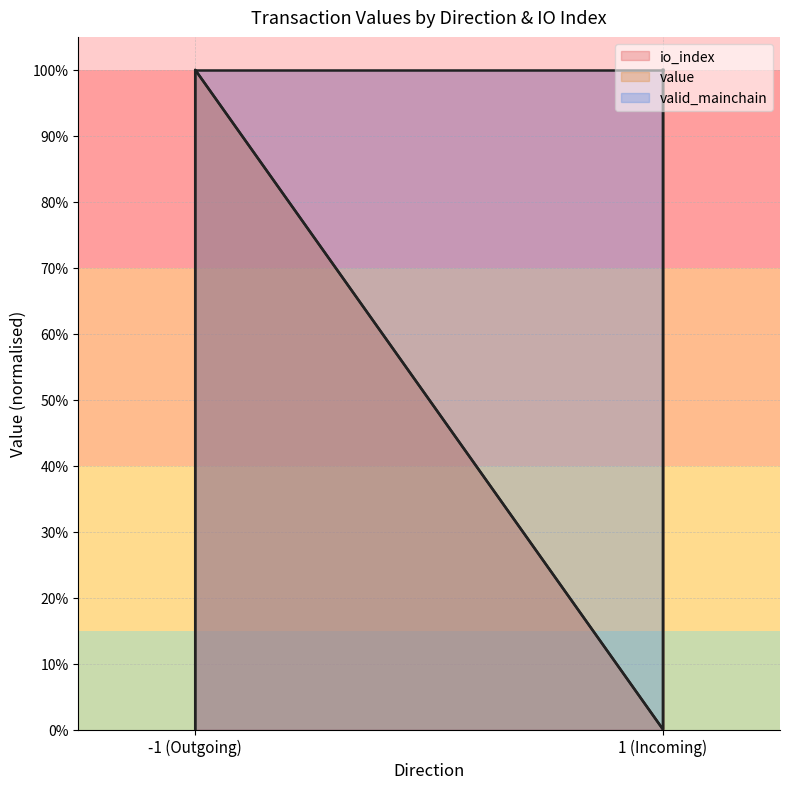

Which series has the largest range (max minus min)?

io_index